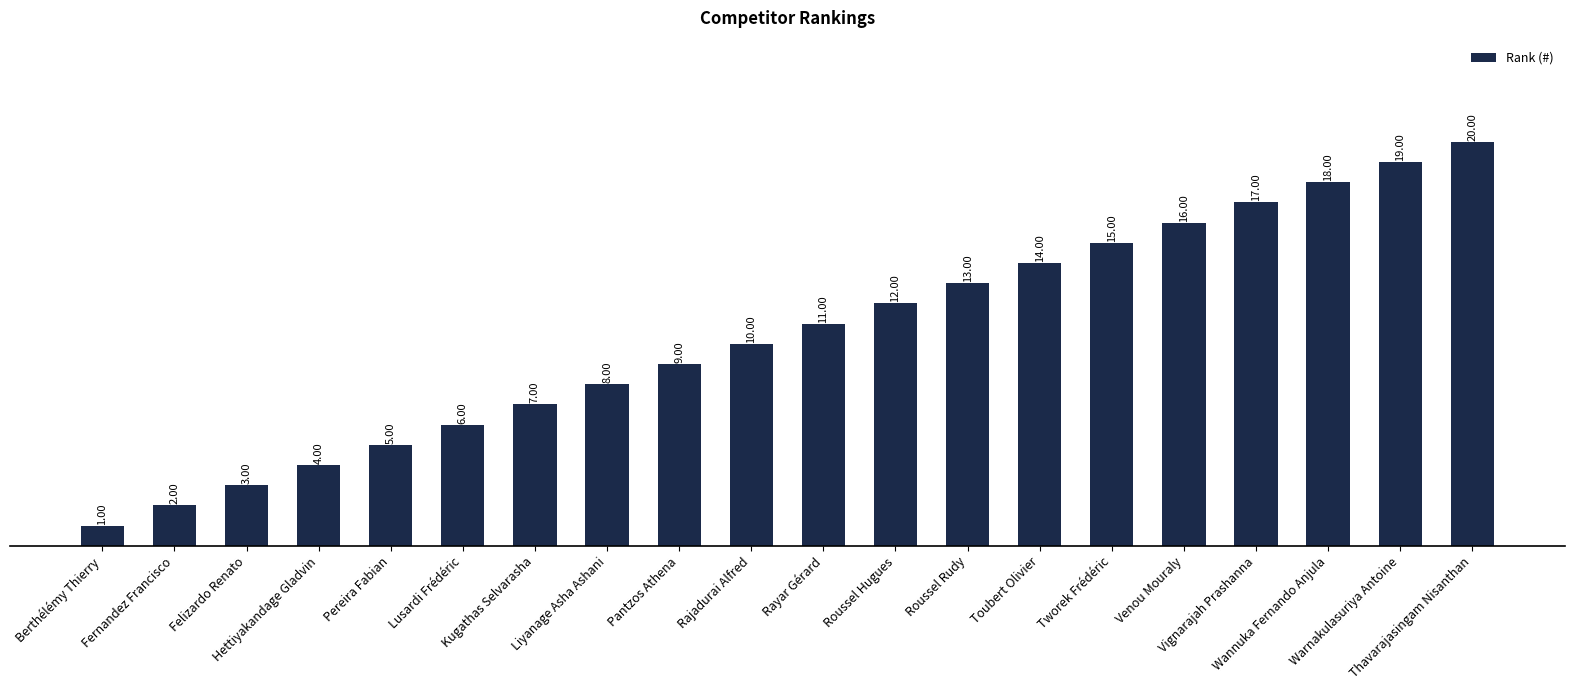

Reading left to right, list all the values displayed in this chart.

1	2	3	4	5	6	7	8	9	10	11	12	13	14	15	16	17	18	19	20